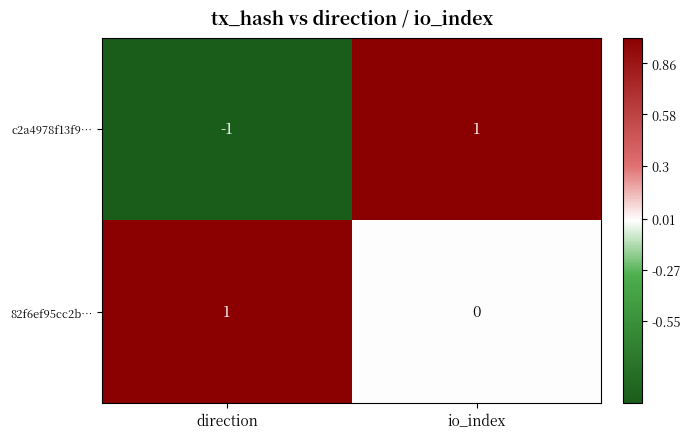

Which label corresponds to the smallest value in the chart?

direction